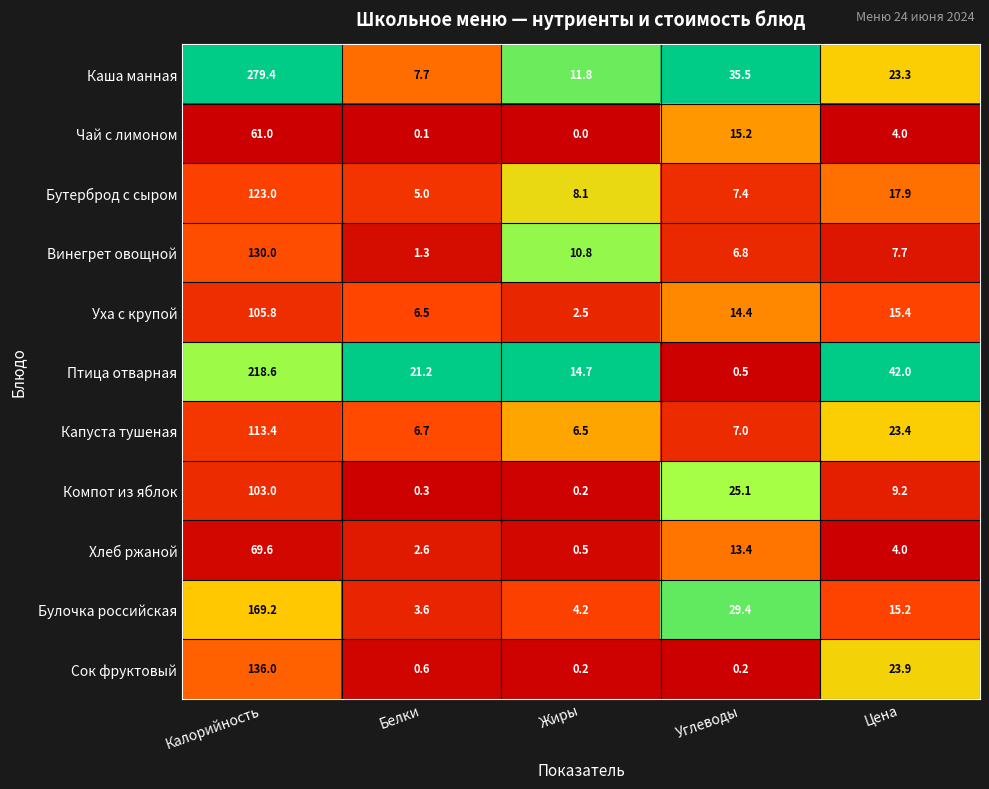

Rank the series by their maximum value, from lowest to highest.

Чай с лимоном, Хлеб ржаной, Компот из яблок, Уха с крупой, Капуста тушеная, Бутерброд с сыром, Винегрет овощной, Сок фруктовый, Булочка российская, Птица отварная, Каша манная